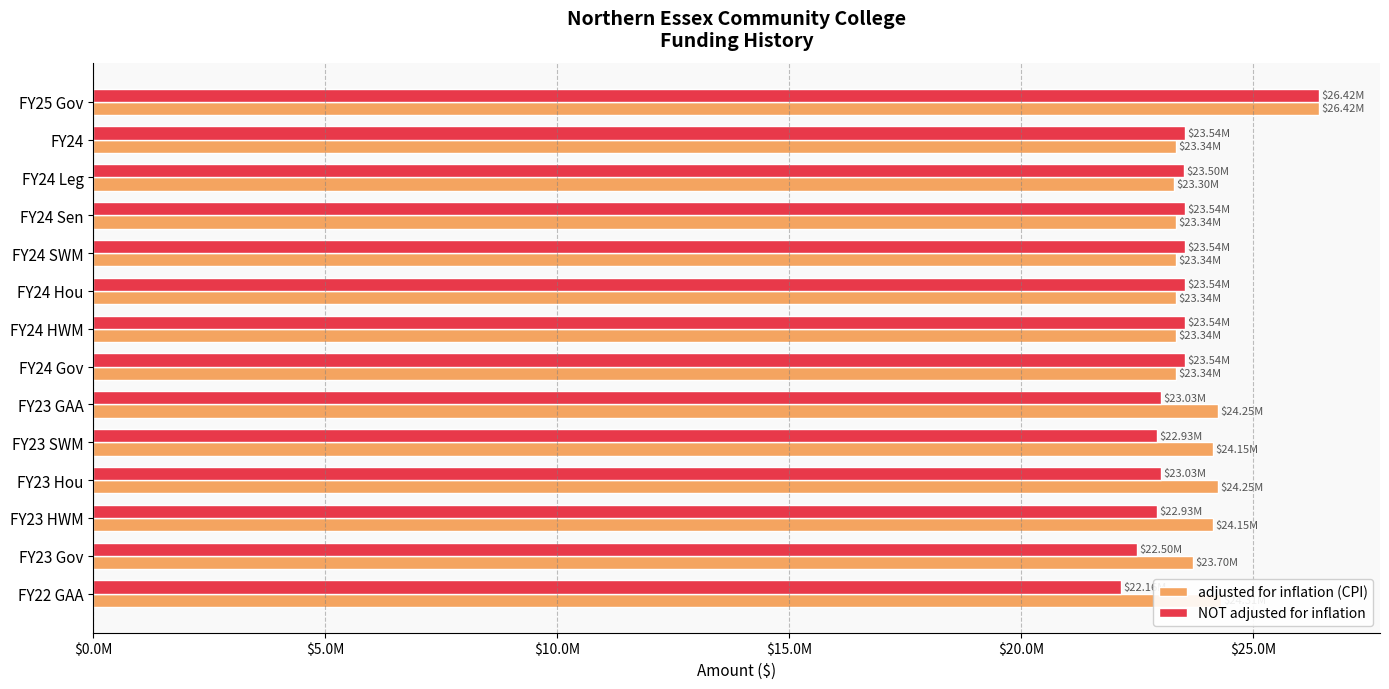

What are all the series names shown in the legend?

adjusted for inflation (CPI), NOT adjusted for inflation